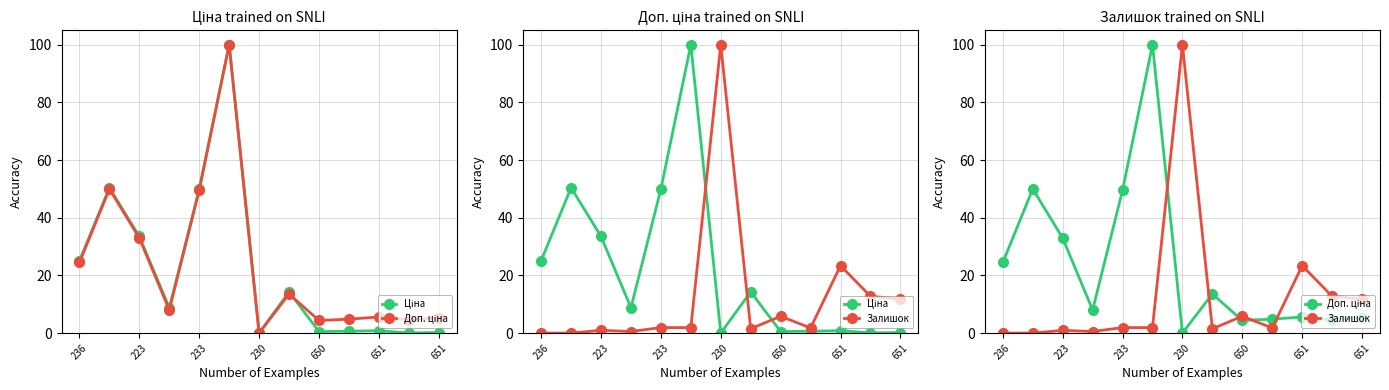

How many data points in Залишок are above 1?

9